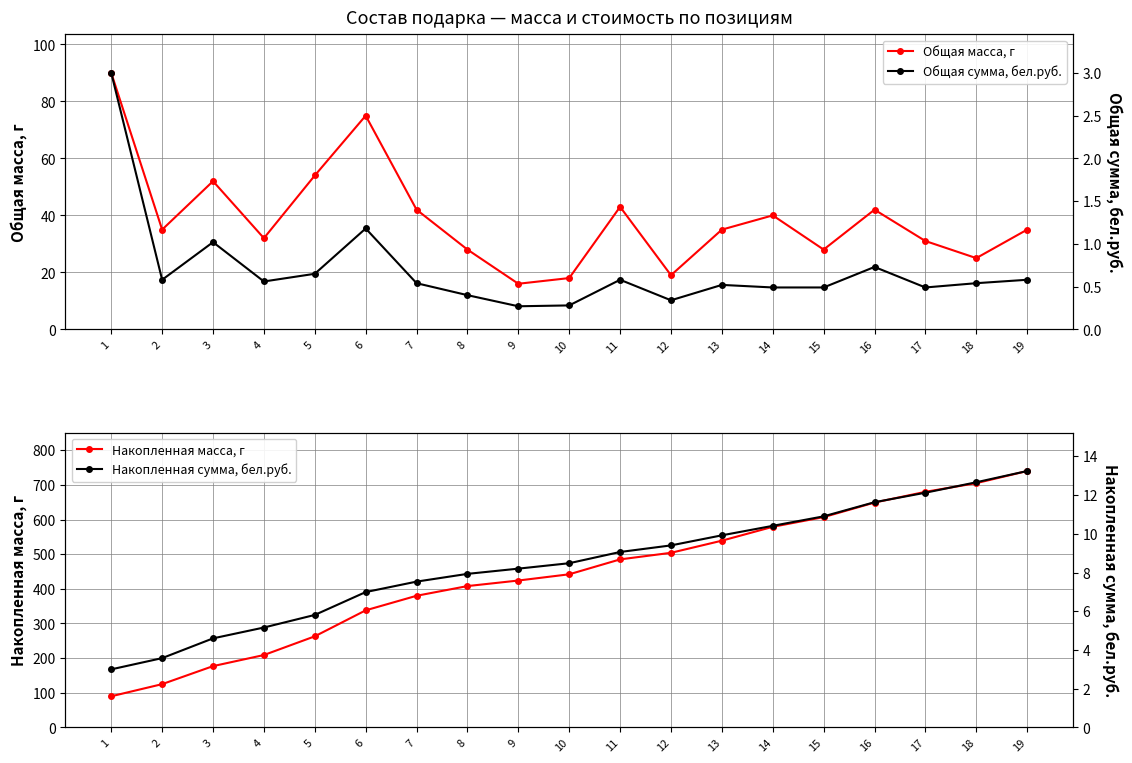

What is the minimum value for Накопленная сумма, бел.руб.?

3.0